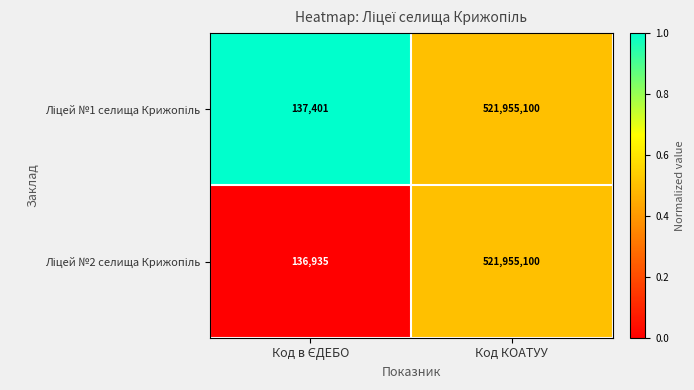

At which category is the sum across all series the highest?

Код КОАТУУ